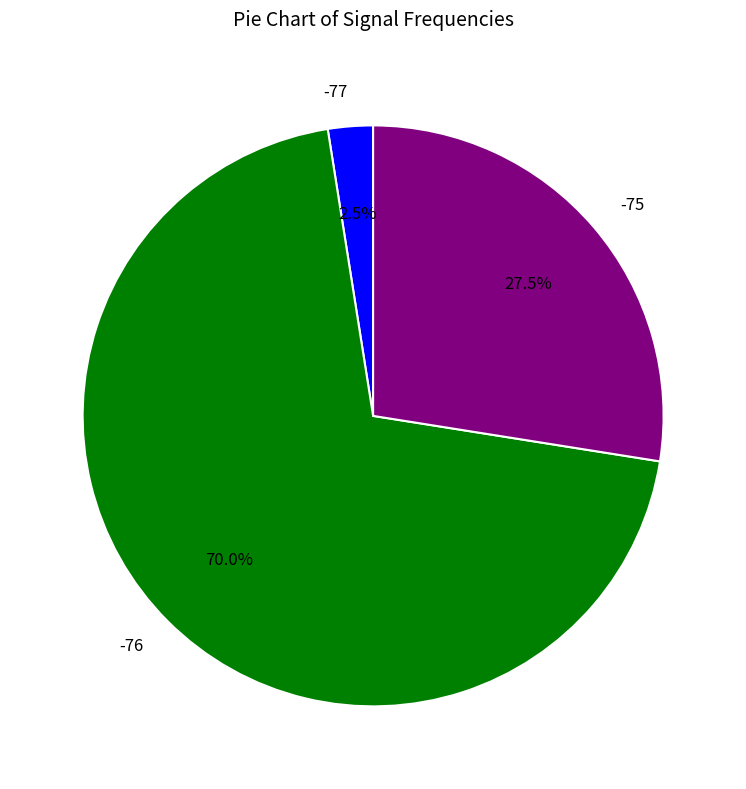

What is the largest slice in the pie chart?

-76